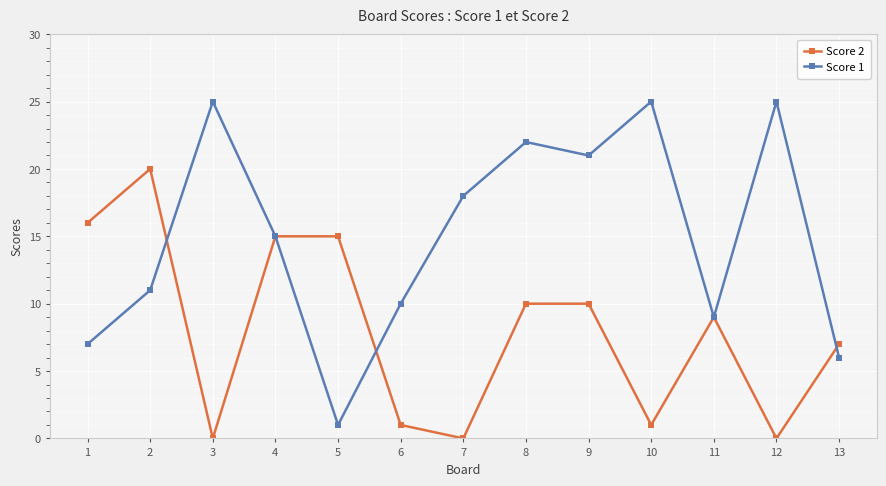

Between 8 and 12, which series saw the biggest shift?

Score 2